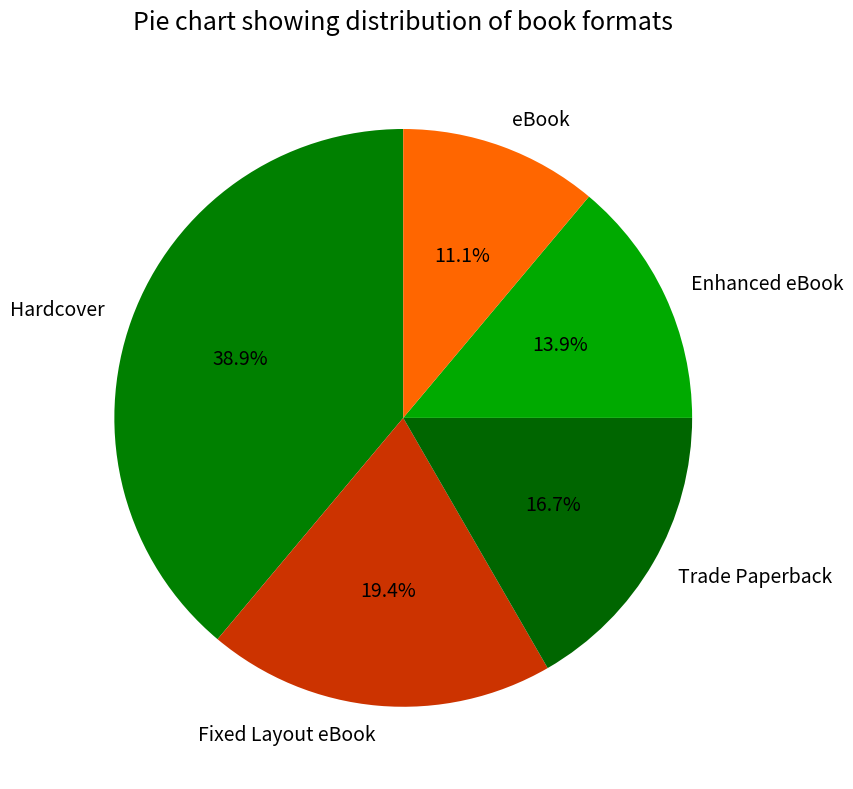

Which slice is the smallest?

eBook